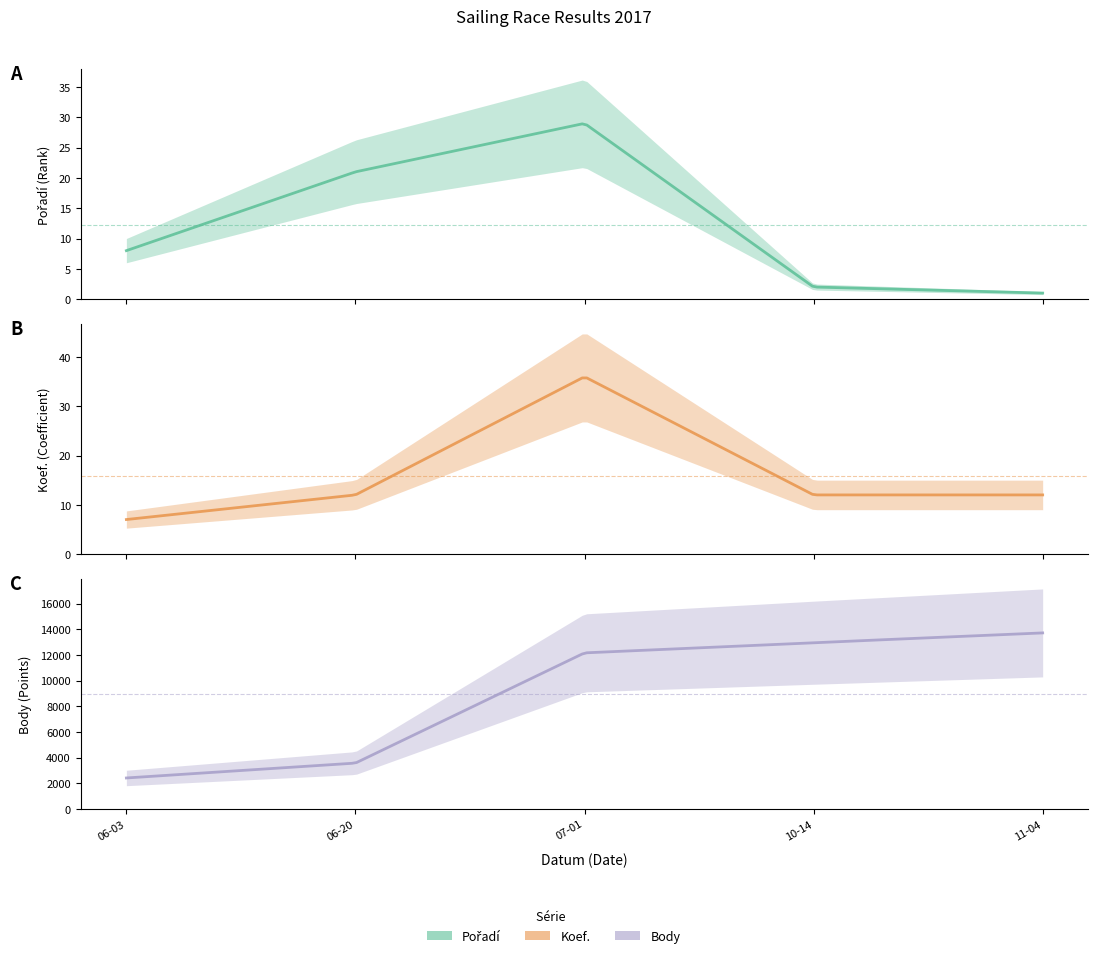

Where is the first local maximum for Koef.?

2017-07-01